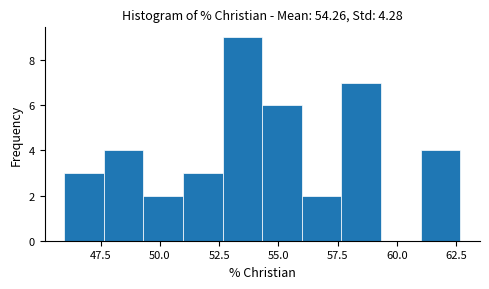

Read against the x-axis, roughly where is the centre of the tallest bar?

53.5